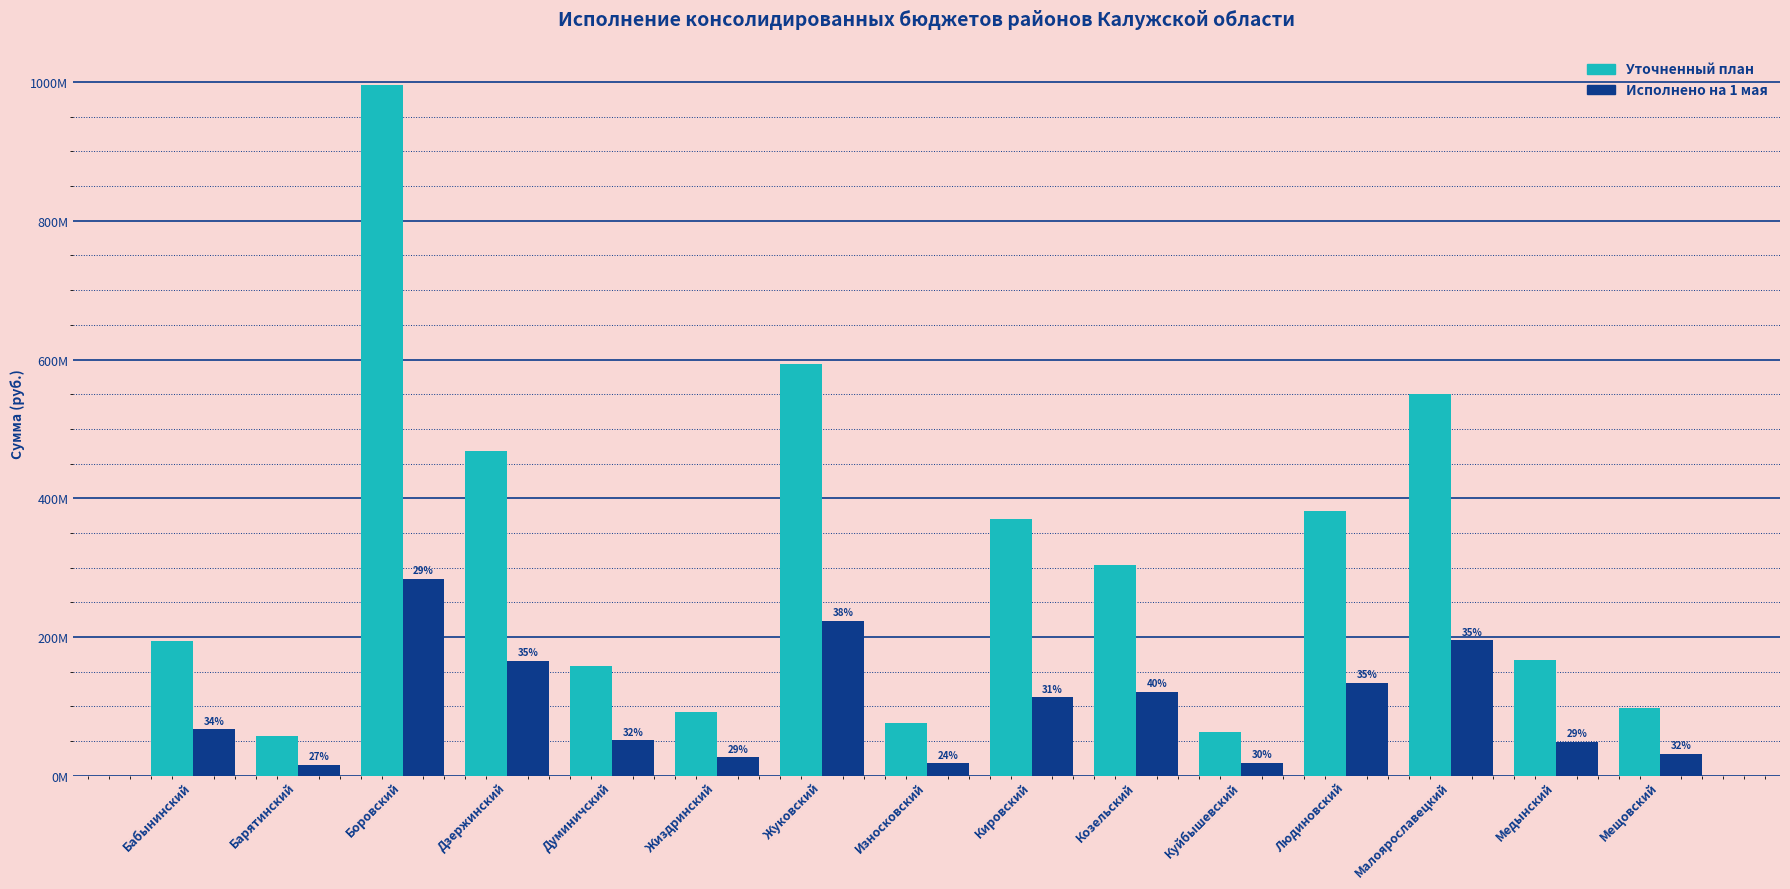

Does the chart contain any negative values?

No